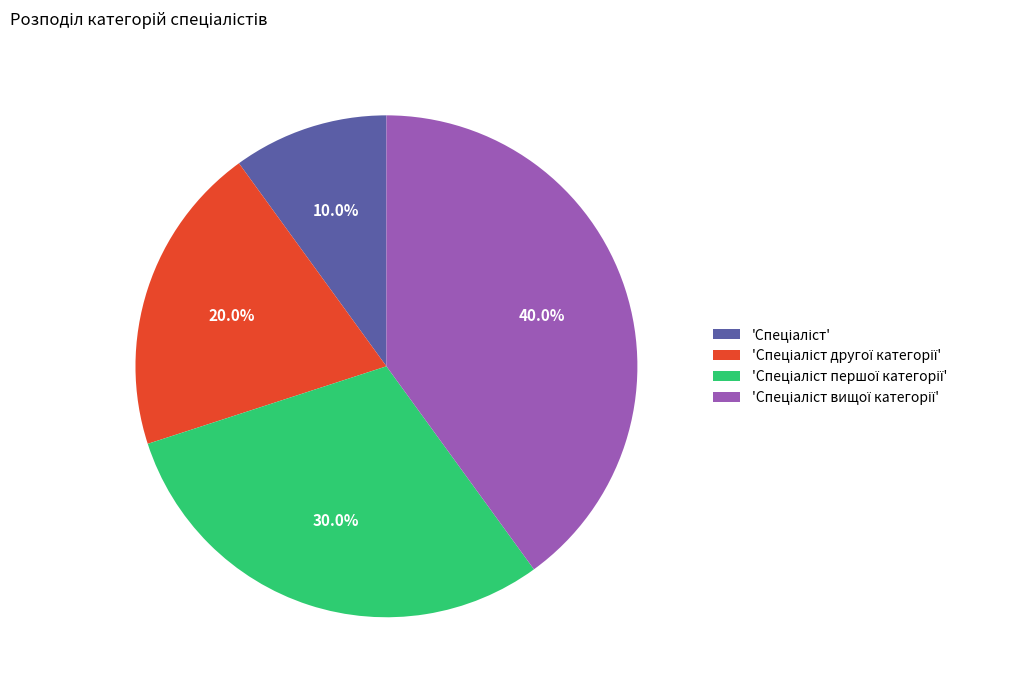

Is there any slice that represents more than half of the pie?

No